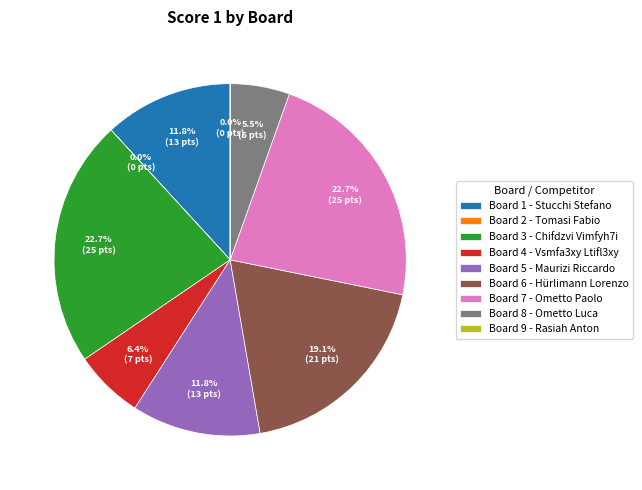

Combined, do Board 4 - Vsmfa3xy Ltifl3xy and Board 1 - Stucchi Stefano account for over 50%?

No